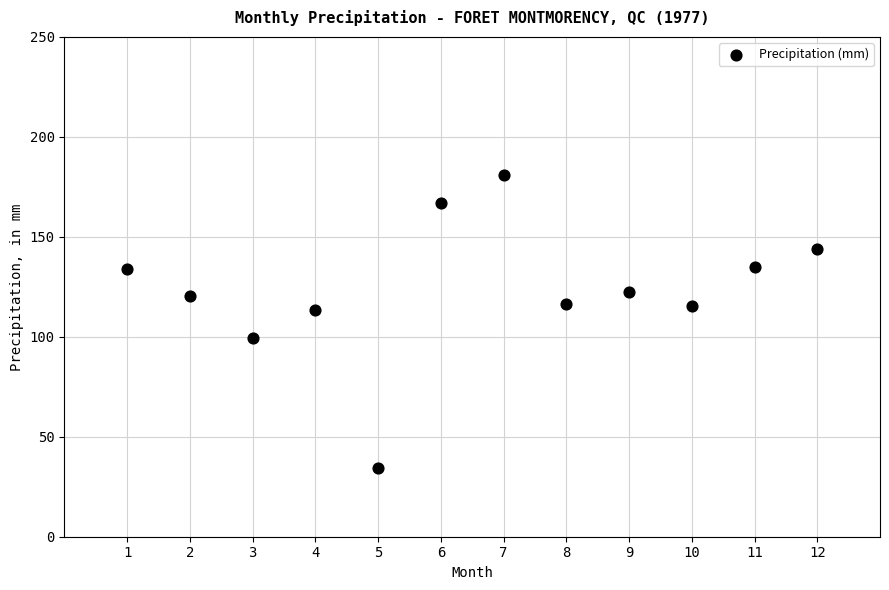

What is the average Y value?

123.5